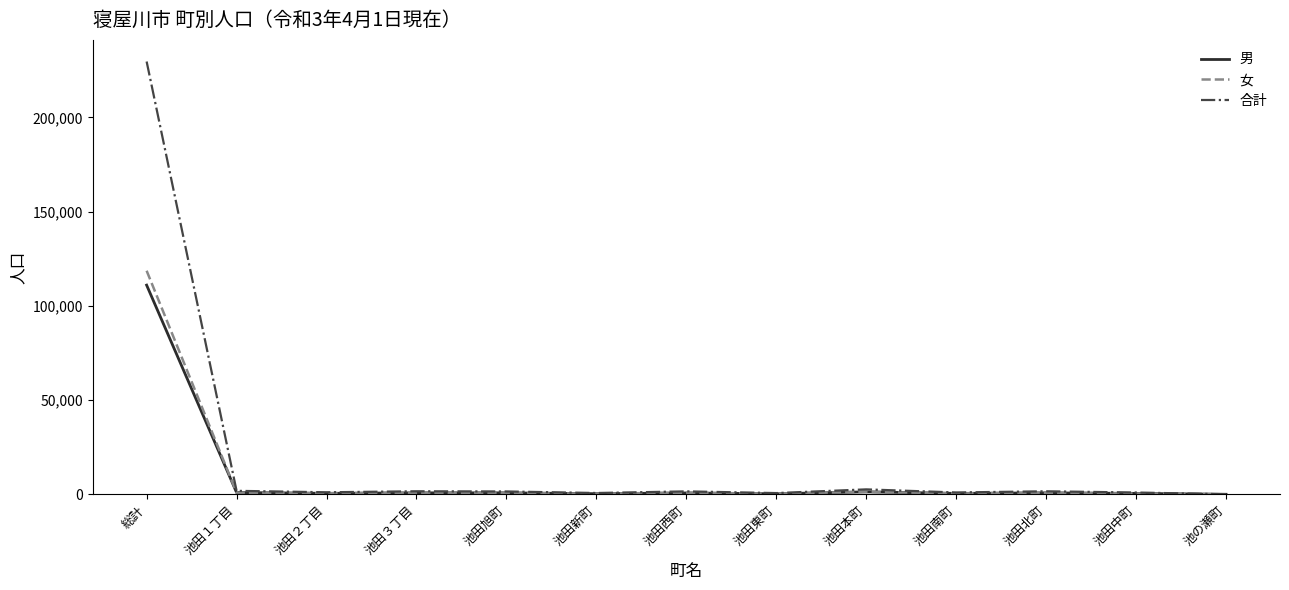

What is the difference between the maximum and minimum values in the 女 series?

118622